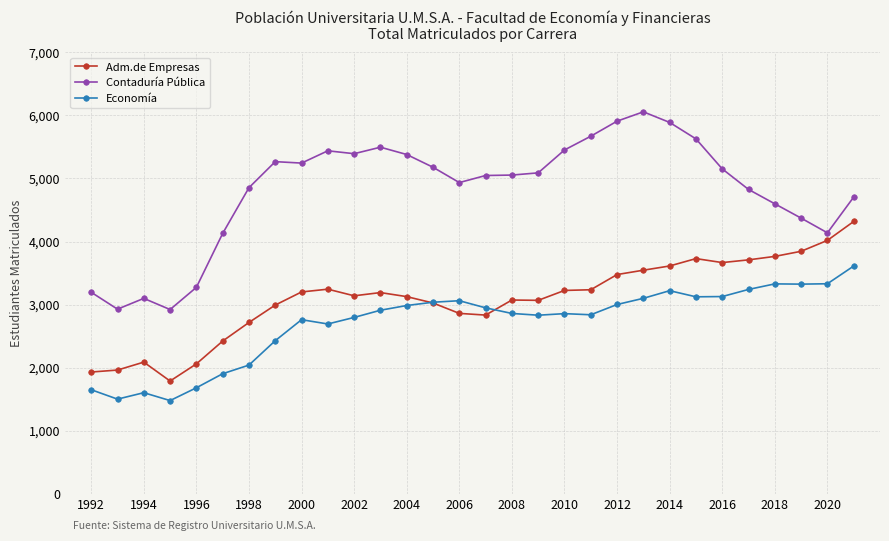

In Economía, how many points are higher than both neighbors (excluding endpoints)?

6